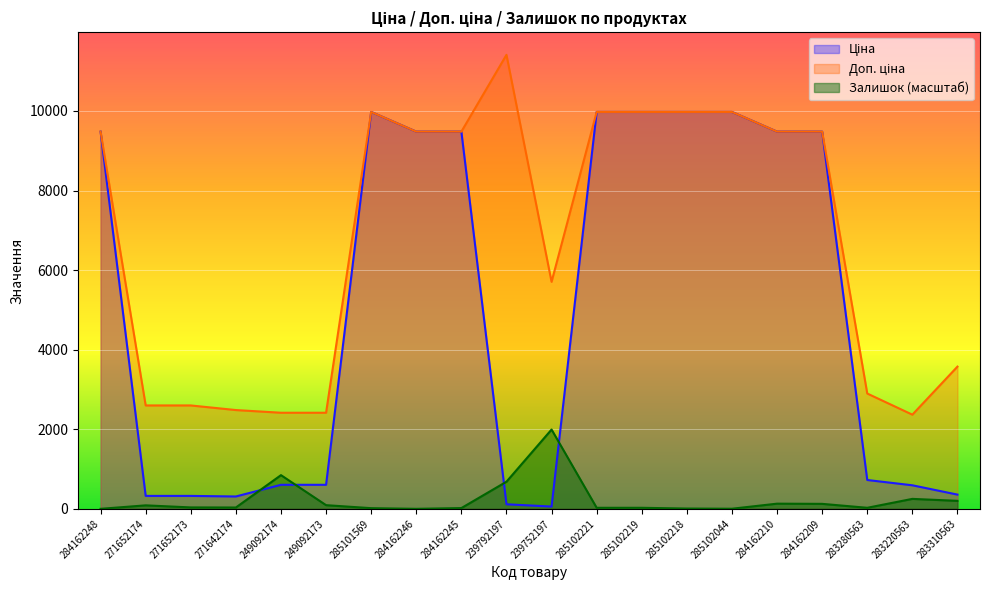

What position from the right is 284162248?

20